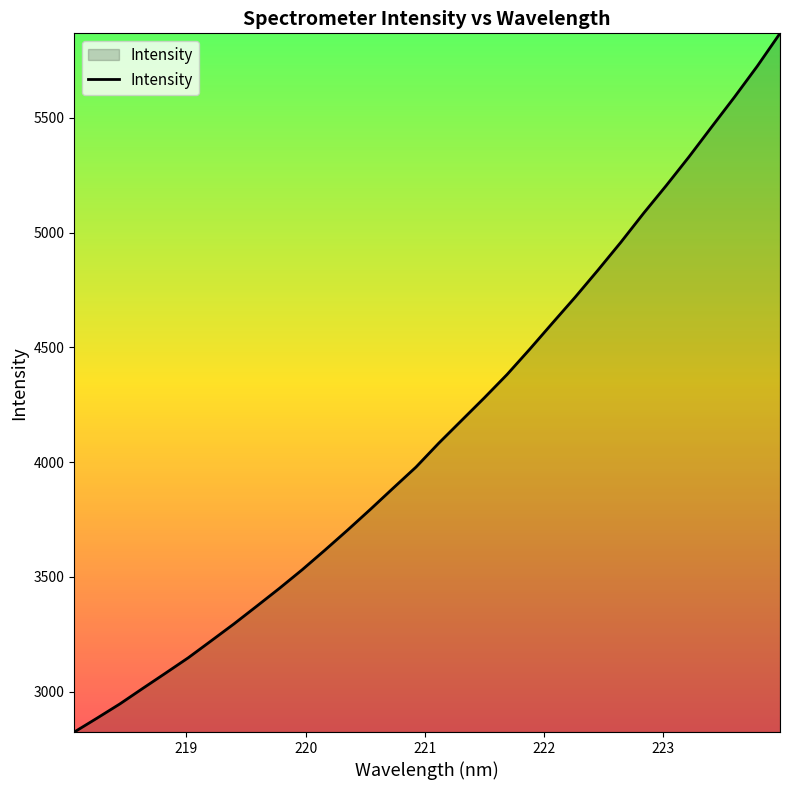

What is the difference between the maximum and minimum values?

3044.7